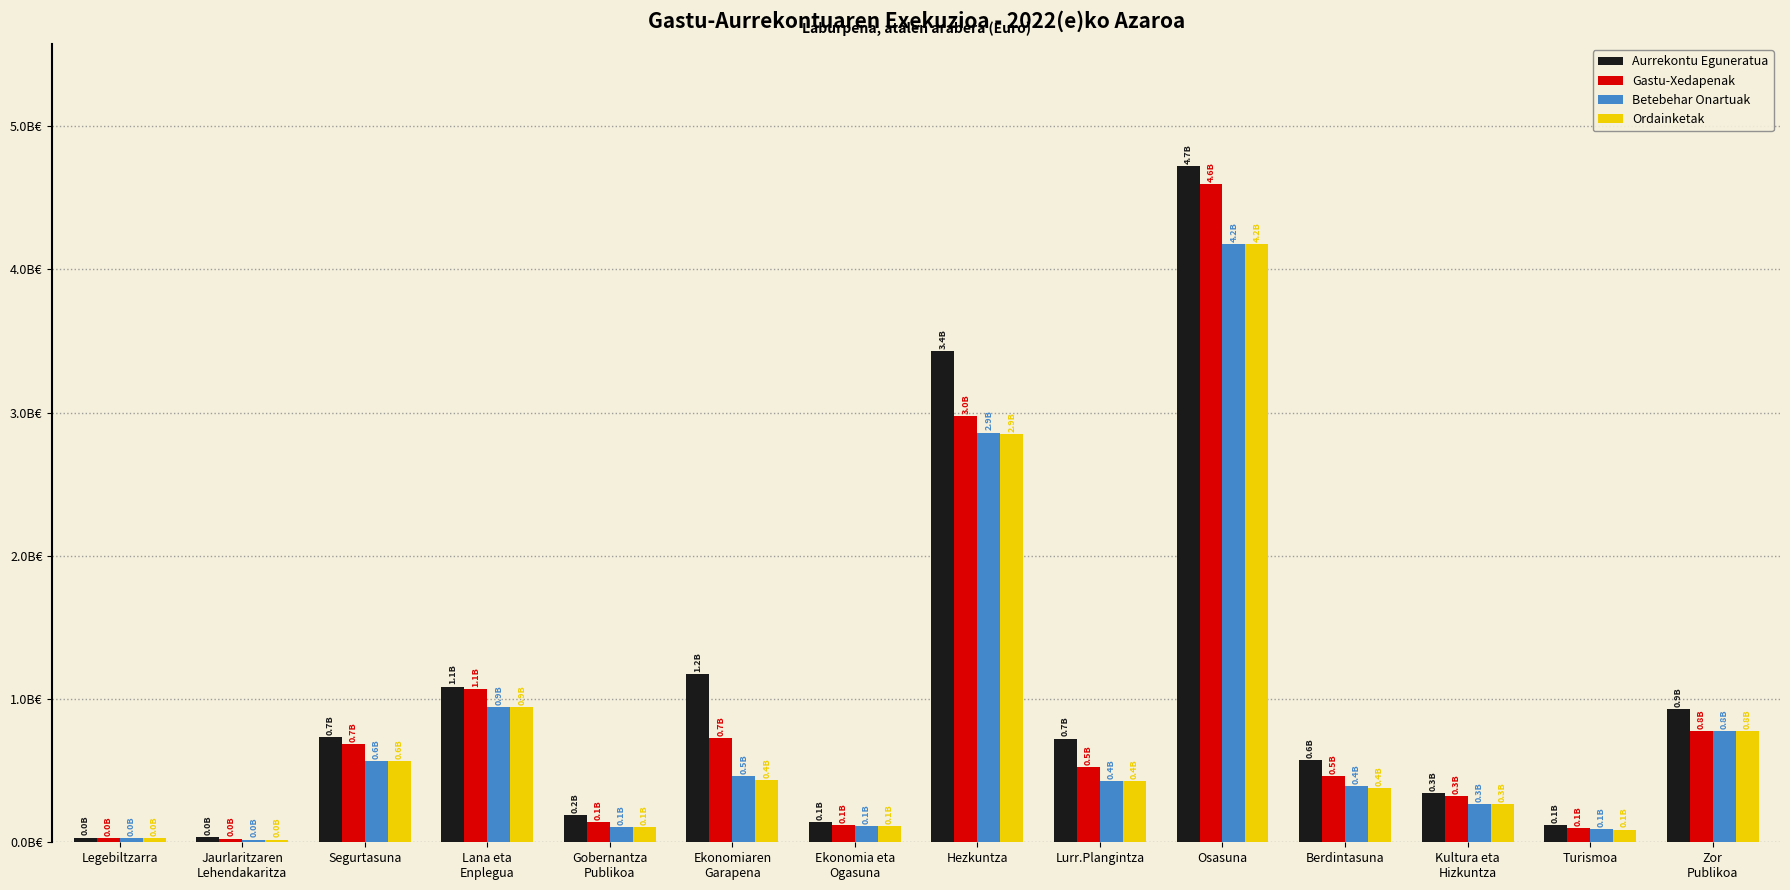

What is the highest value of the Ordainketak series?

4177335026.0